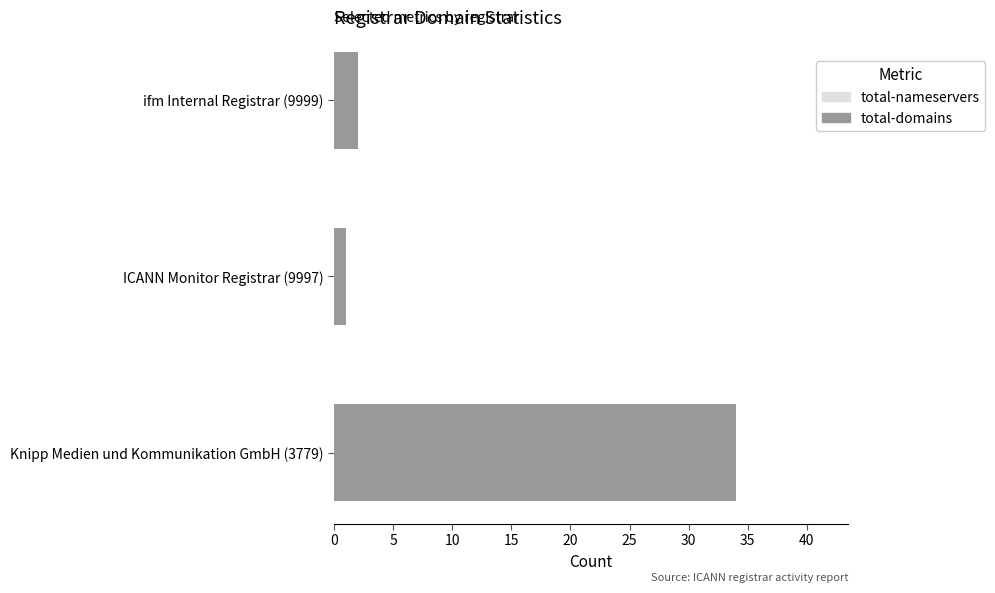

Which series has the largest total across all categories?

total-domains